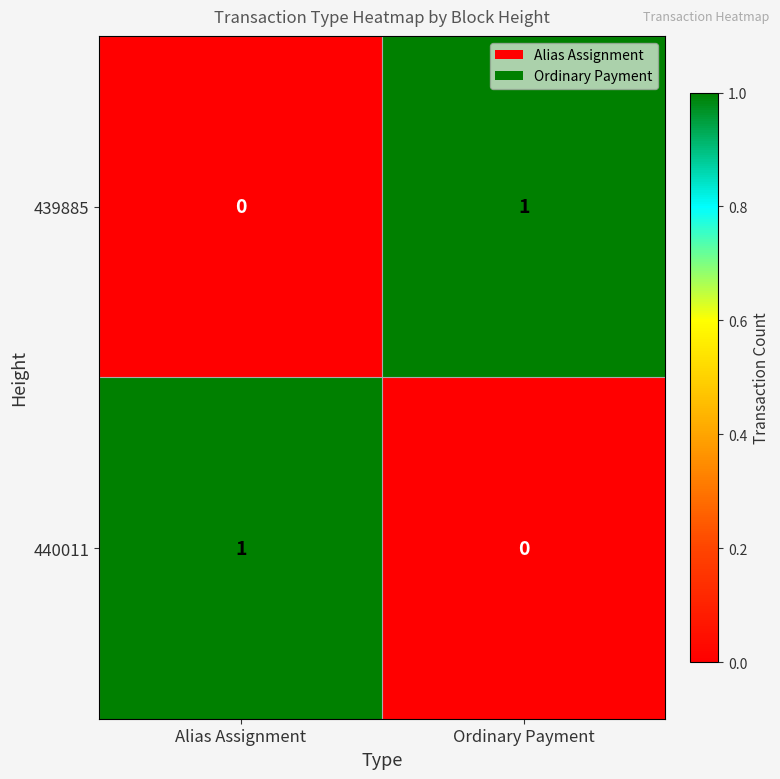

Is it true that 439885 equals 1 at Ordinary Payment?

True